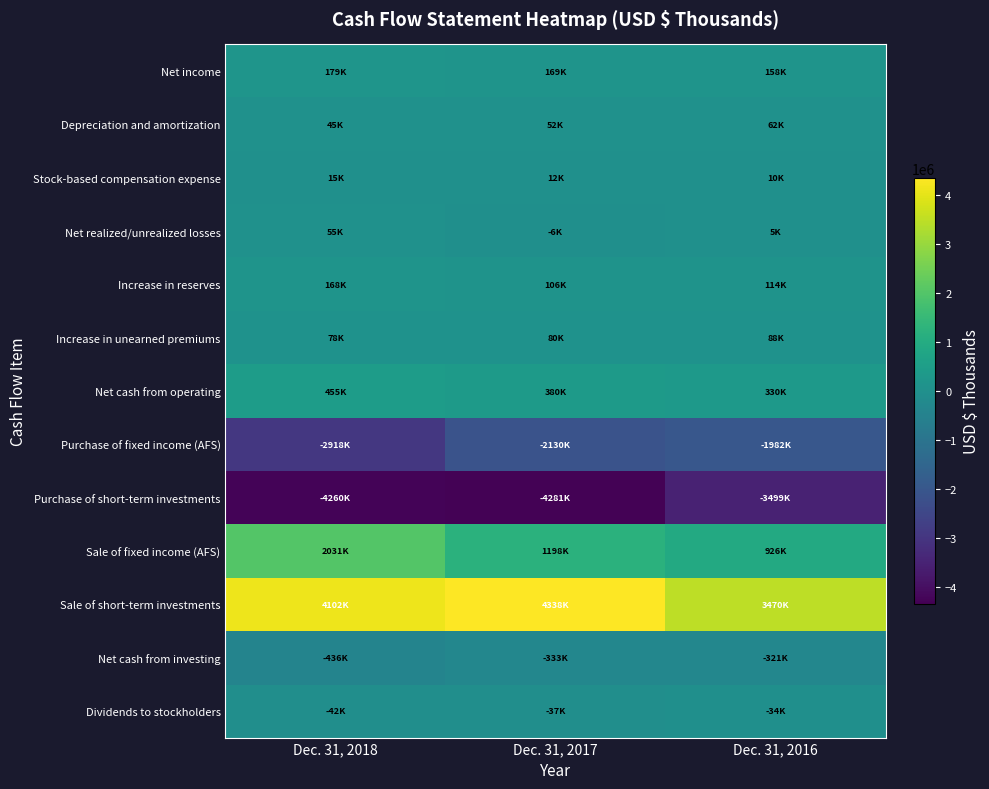

Between Dec. 31, 2018 and Dec. 31, 2016, which is larger?

Dec. 31, 2018